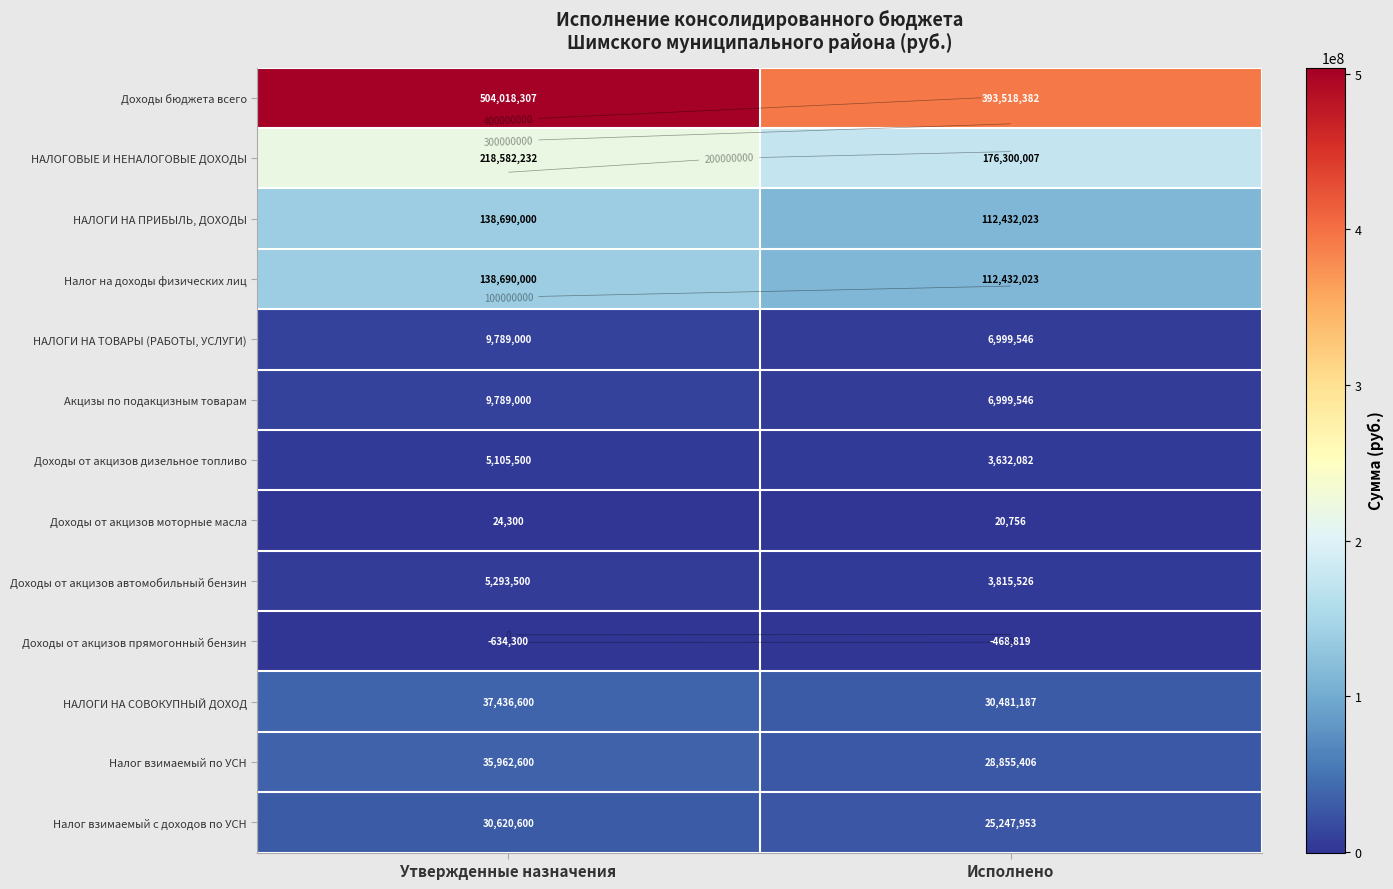

What is the difference between the Доходы от акцизов моторные масла values at Исполнено and Утвержденные назначения?

3543.8